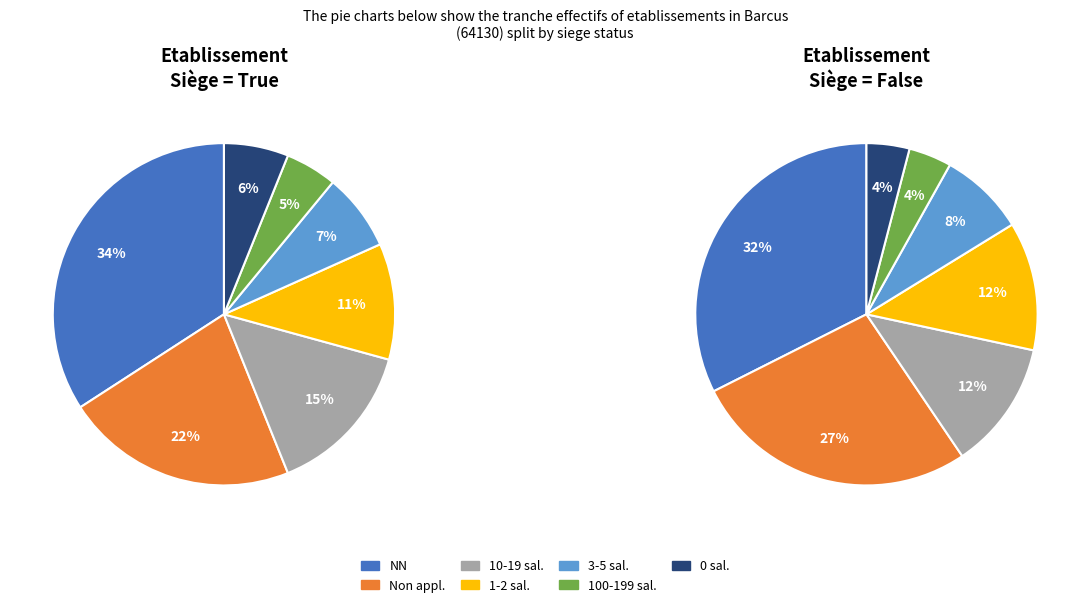

How many segments does this pie chart have?

7